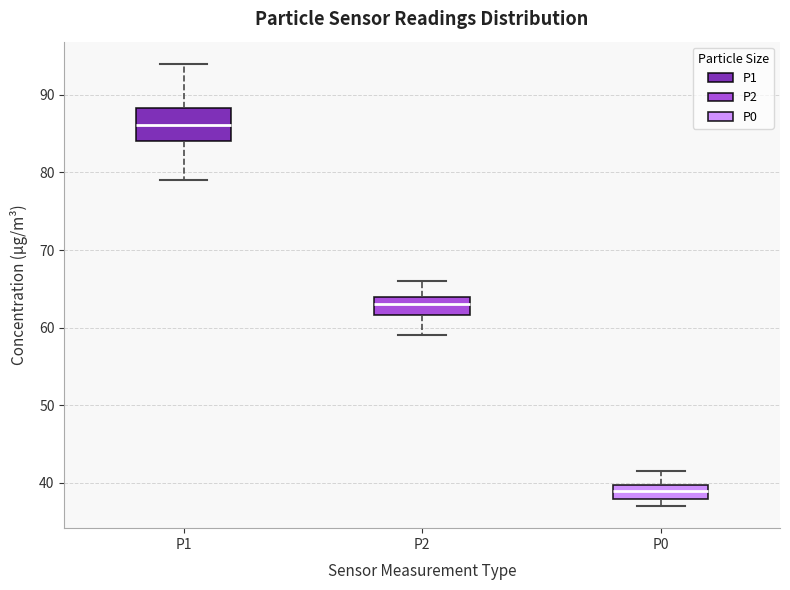

Where does the median line of the box for P1 sit on the y-axis? The values are not printed on the chart, so give them approximately, as read against the axis.

86